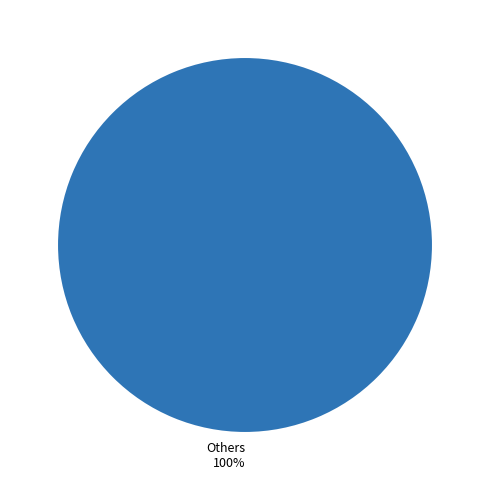

True or false: Others accounts for 88% of the total.

False